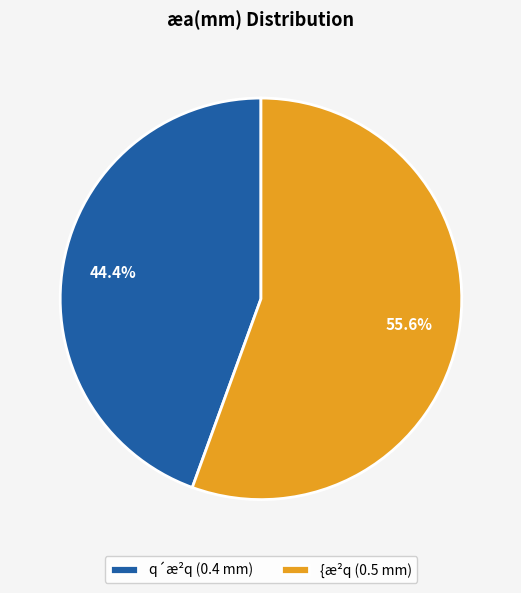

Does q´æ²q account for over 50% of the chart?

No